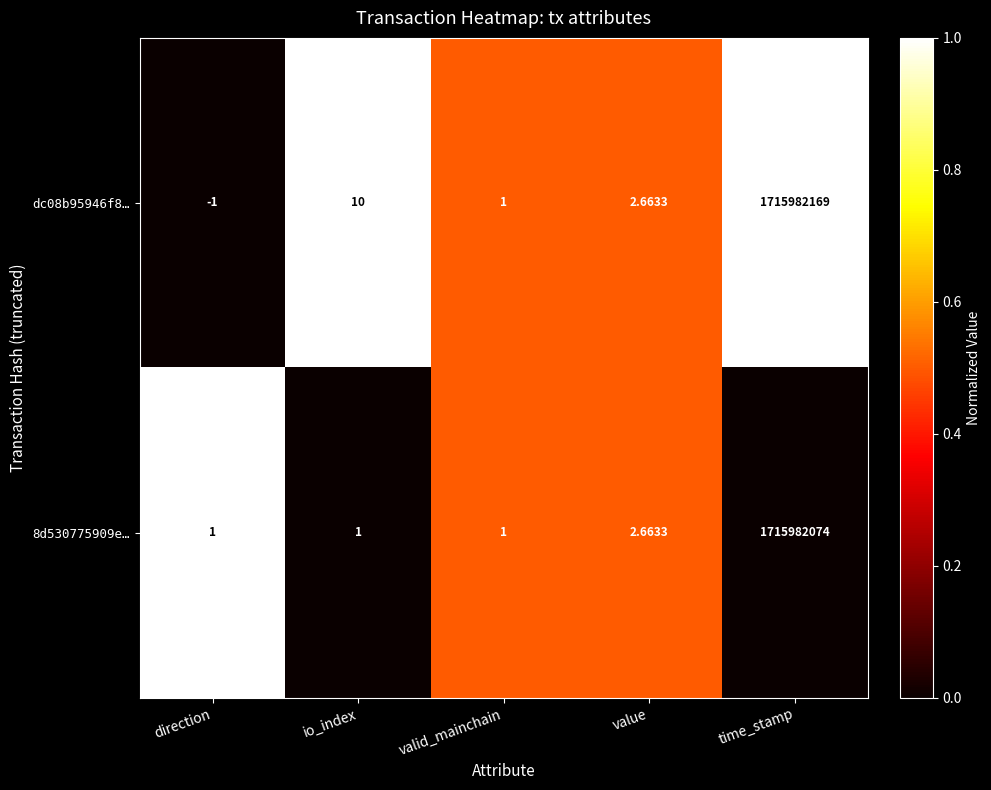

Which category has the highest value across all series?

time_stamp